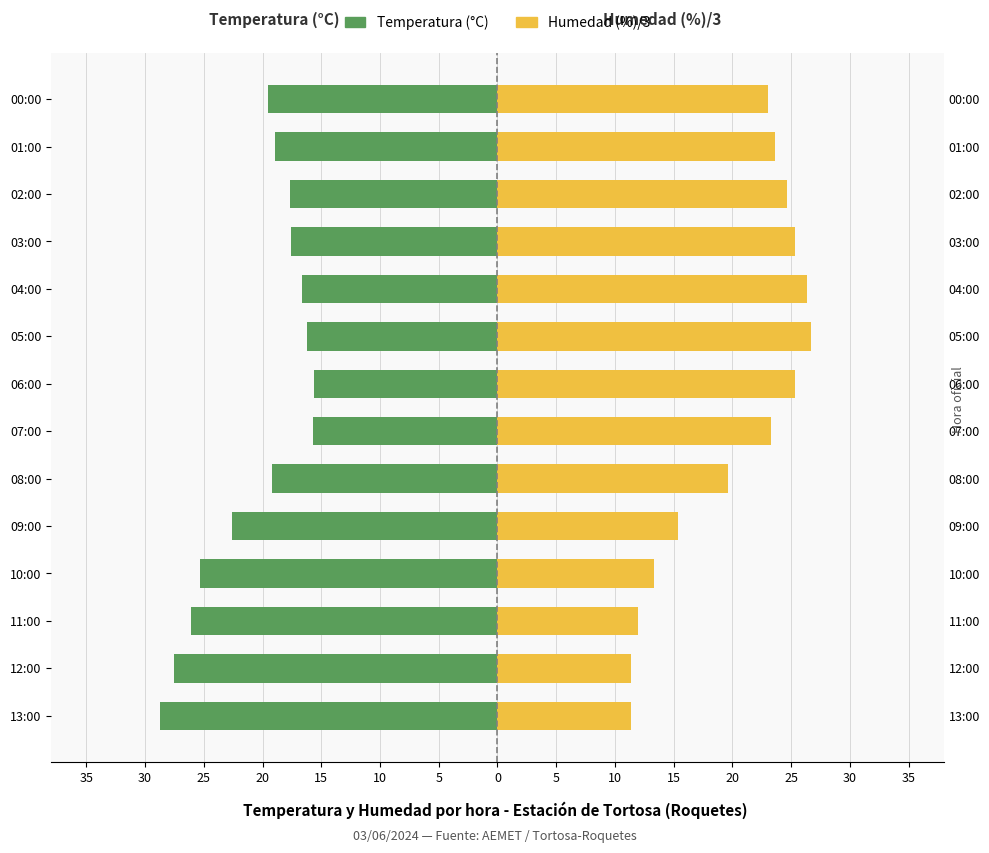

What are all the series names shown in the legend?

Temperatura (°C), Humedad (%)/3